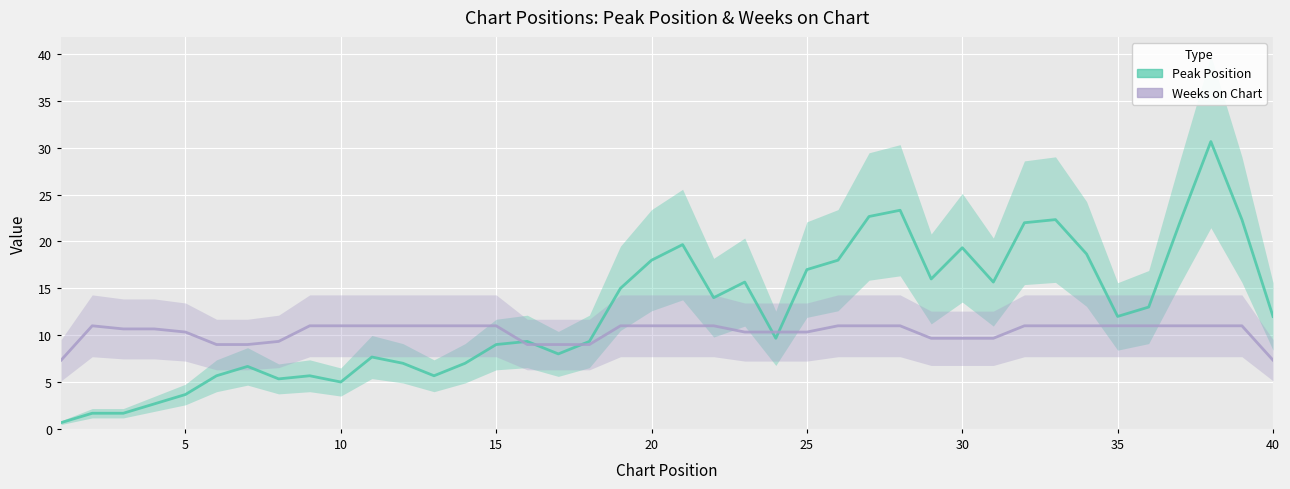

Is the value of Peak Position at 20 greater than the value of Weeks on Chart at 20?

No